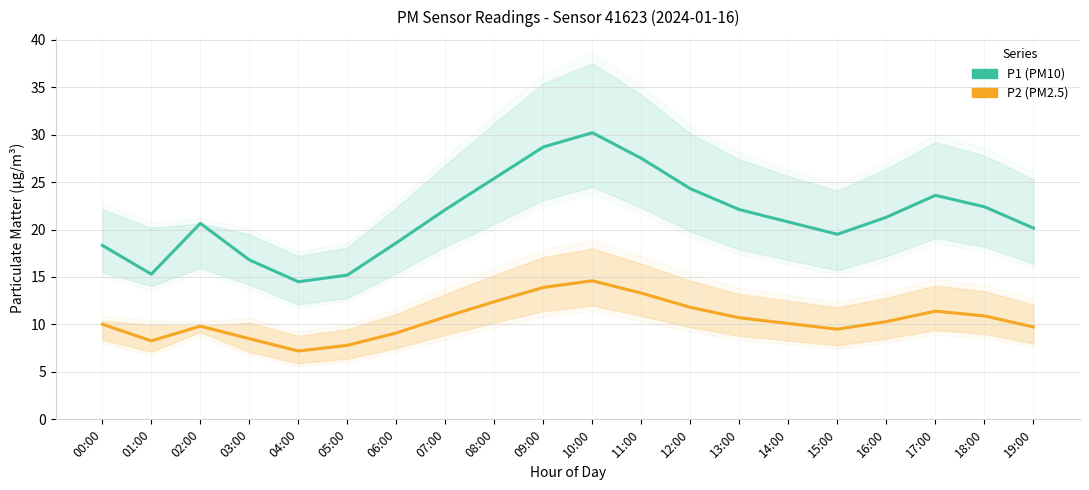

At 19:00, list the series in order from largest to smallest.

P1 (PM10), P2 (PM2.5)